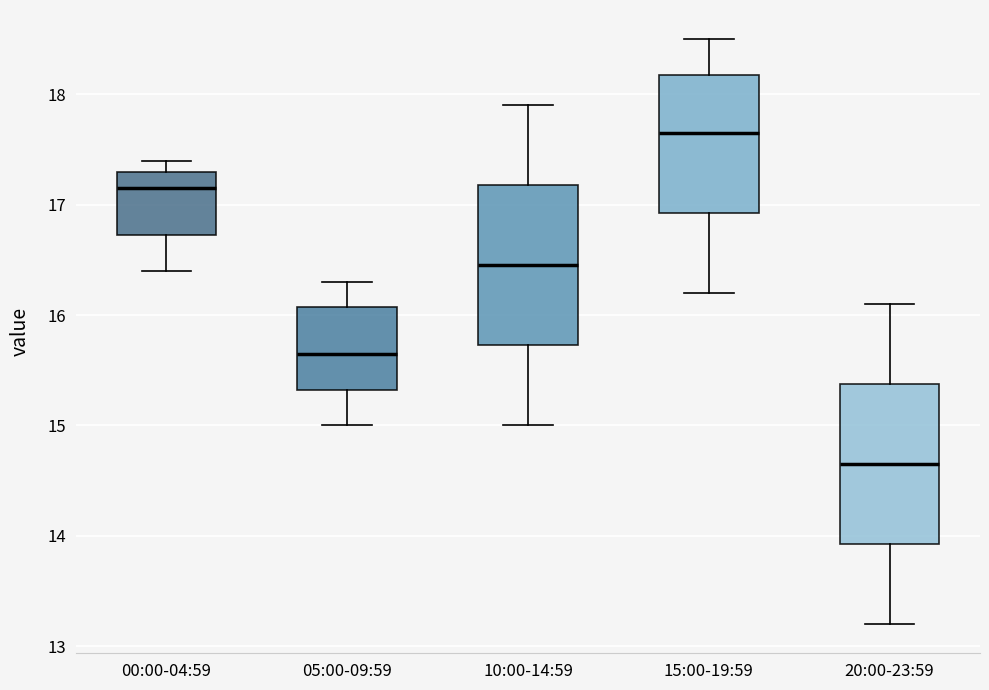

Reading left to right, transcribe this box plot: for each box, give where its median line is, the range the box spans, and where its two whiskers end, as read against the y-axis. The values are not printed on the chart, so give them approximately, as read against the axis.

00:00-04:59: median 17.2, box 16.7 to 17.3, whiskers 16.4 to 17.4
05:00-09:59: median 15.7, box 15.3 to 16.1, whiskers 15.0 to 16.3
10:00-14:59: median 16.5, box 15.7 to 17.2, whiskers 15.0 to 17.9
15:00-19:59: median 17.7, box 16.9 to 18.2, whiskers 16.2 to 18.5
20:00-23:59: median 14.7, box 13.9 to 15.4, whiskers 13.2 to 16.1